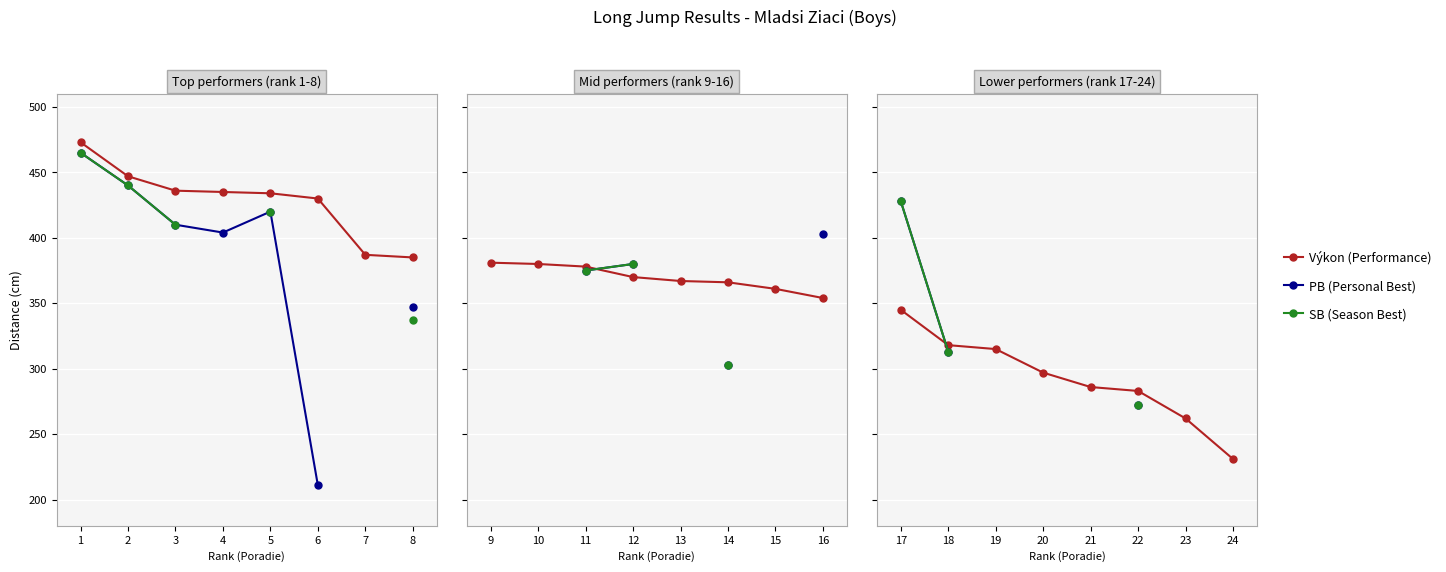

What is the smallest value displayed?

231.0